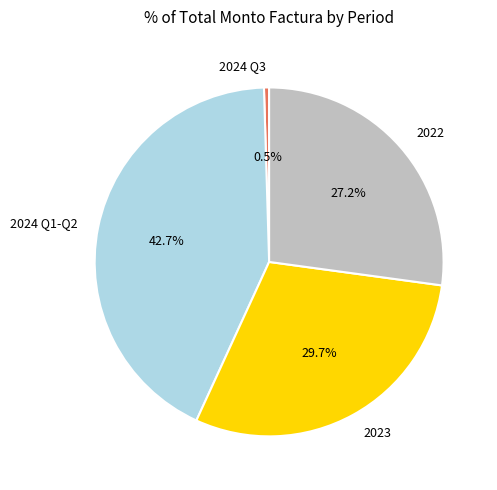

Which category has the biggest portion of the pie?

2024 Q1-Q2